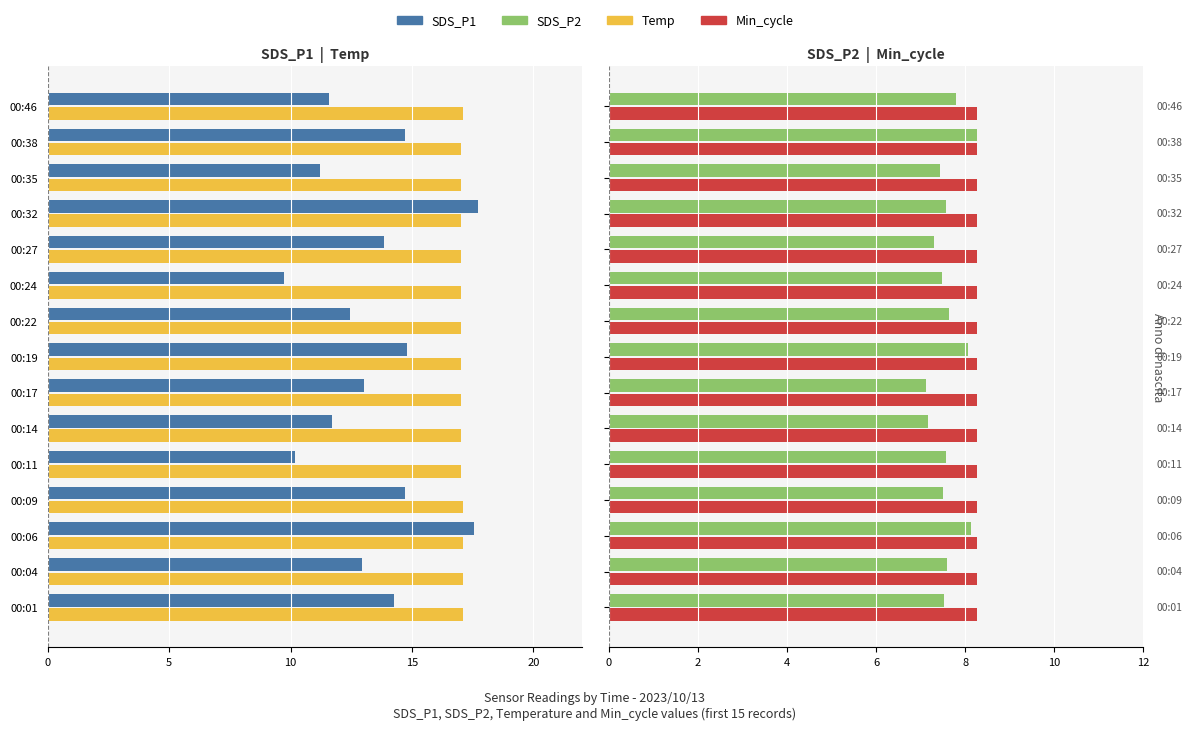

Count the number of categories in the chart.

15